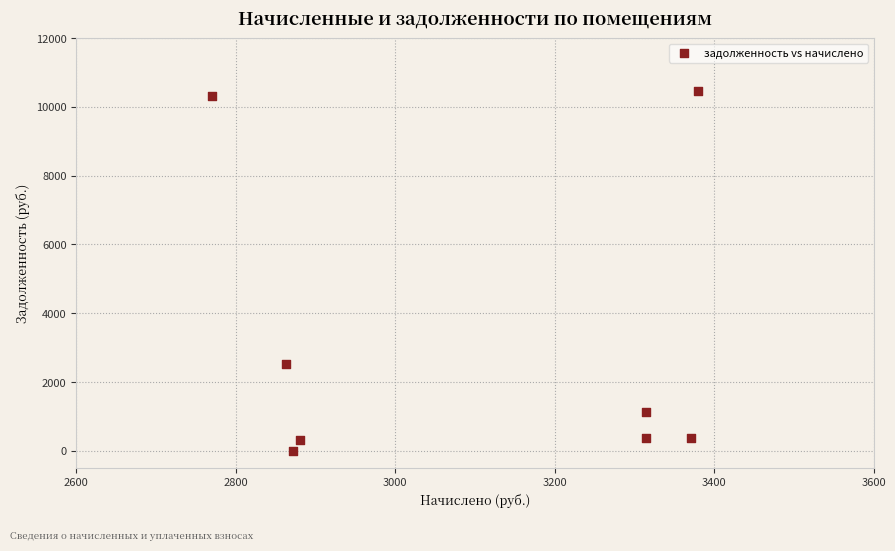

What is the range of Y values (max minus min)?

10464.1